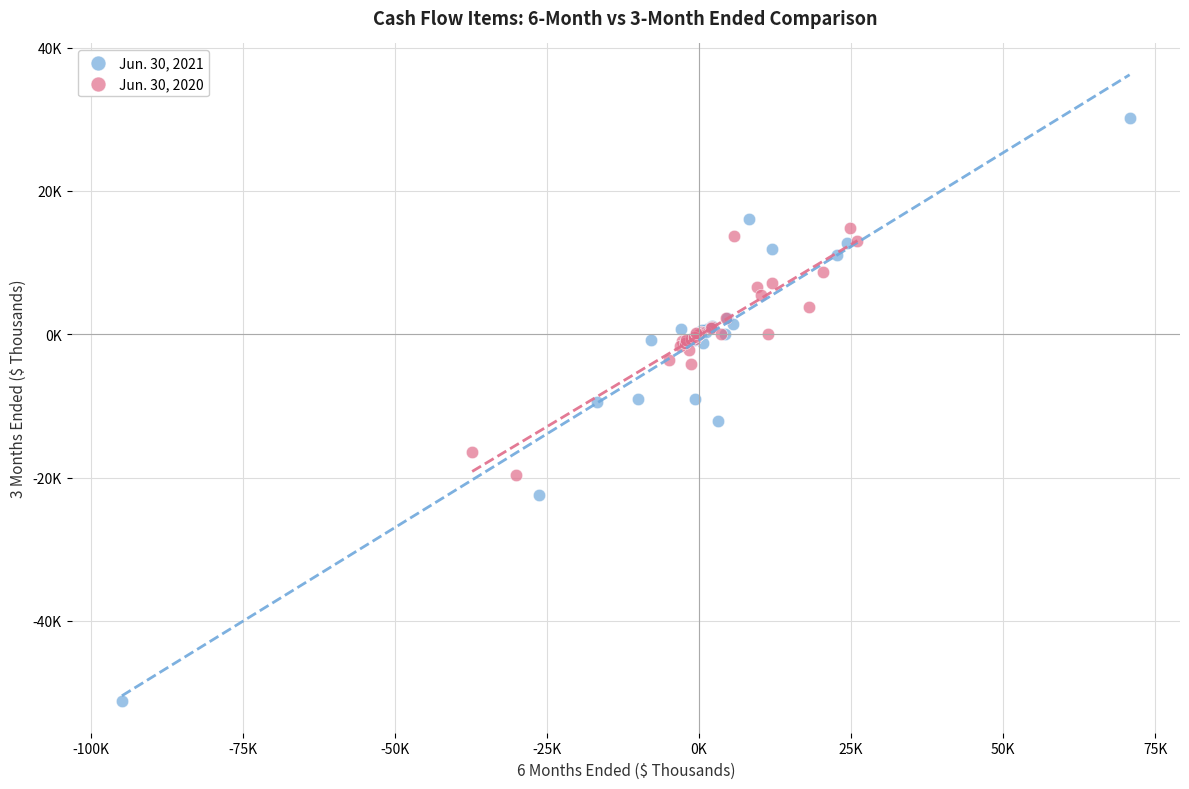

What are all the series names shown in the legend?

Jun. 30, 2021, Jun. 30, 2020